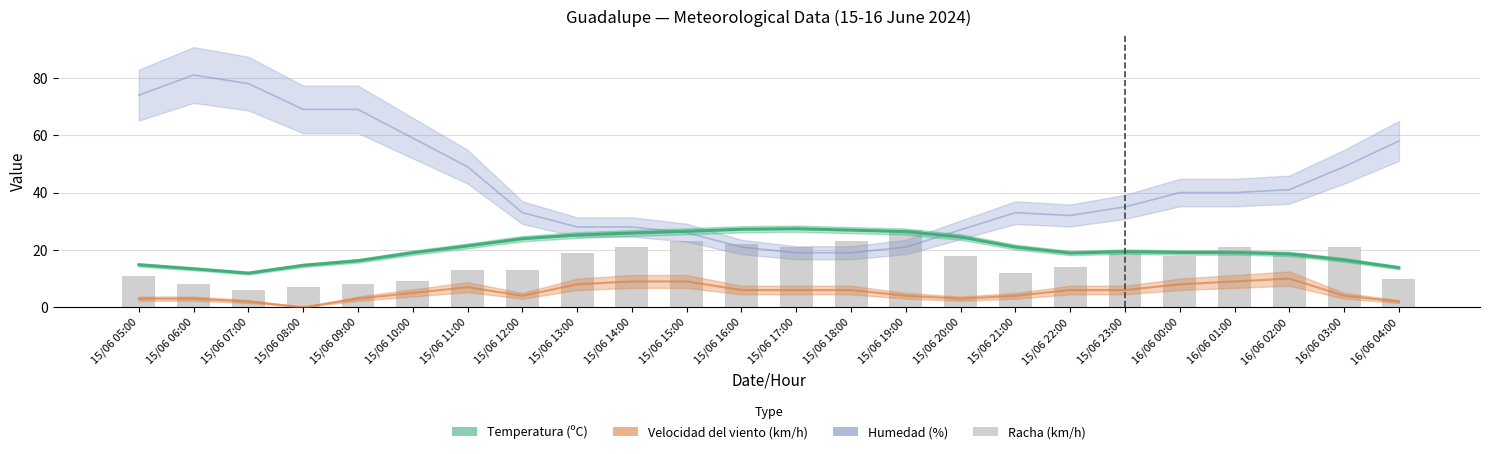

How many categories are shown in the chart?

24